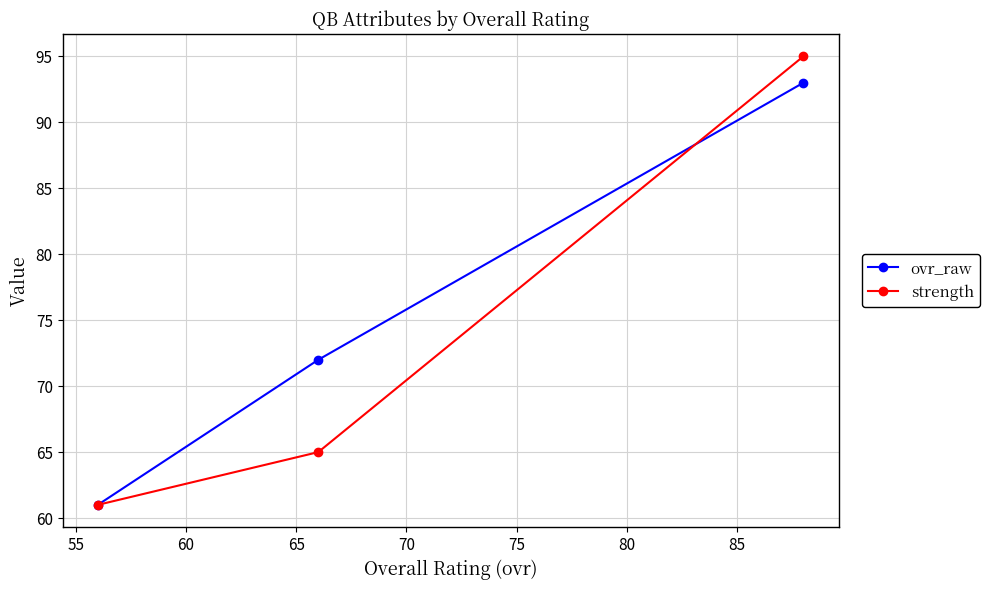

What is the average value of the ovr_raw series?

75